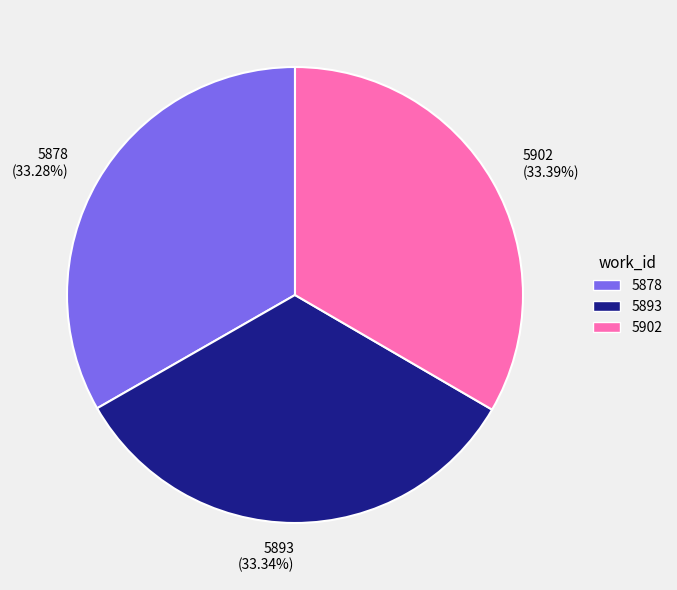

Is it true that 5878 is 33% of the pie?

True